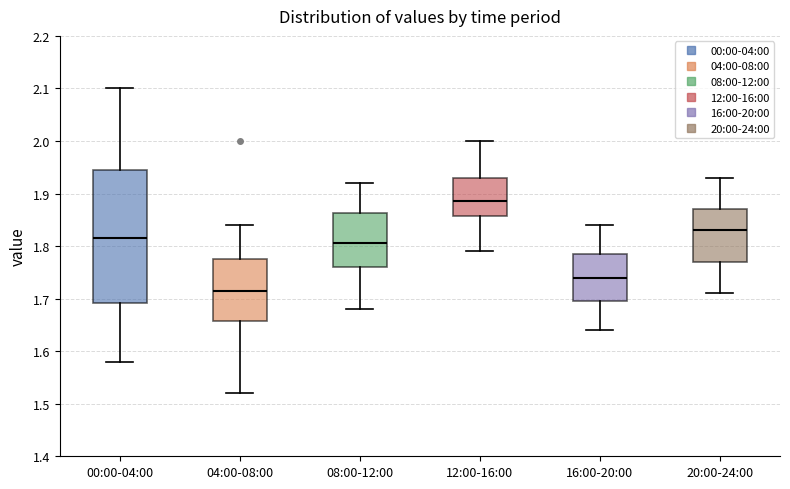

Which box has the lowest median line?

04:00-08:00